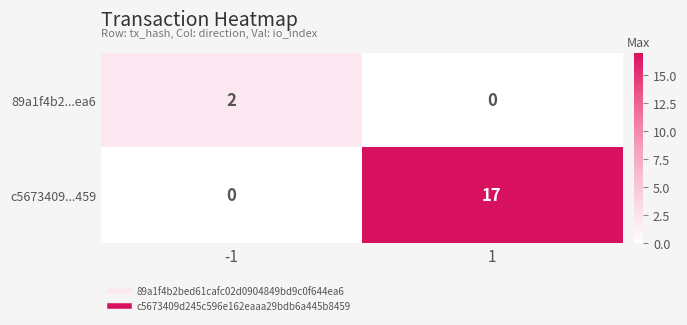

Which series has the widest spread of values?

c5673409...459